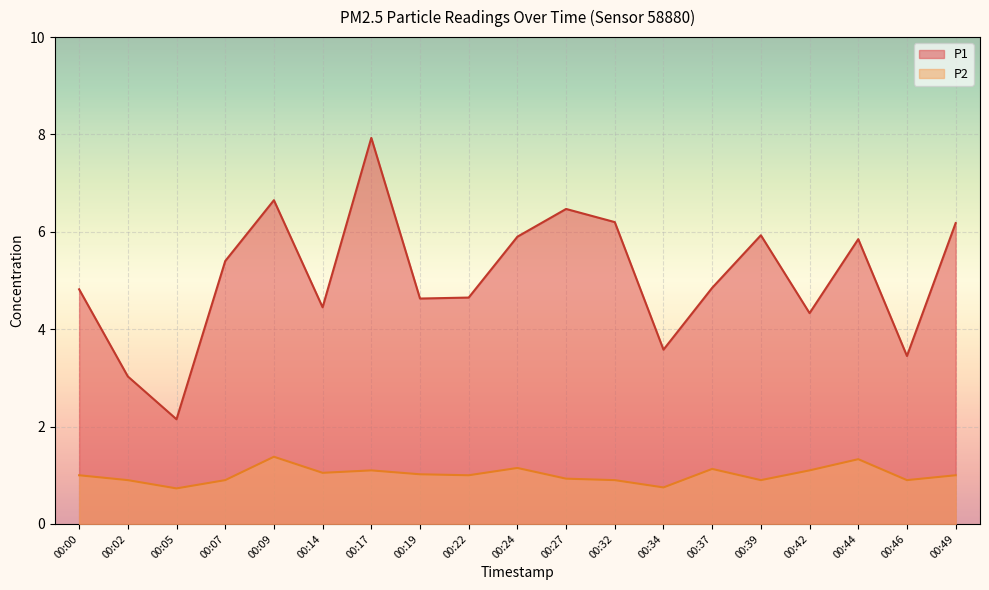

What is the maximum value for P1?

7.9